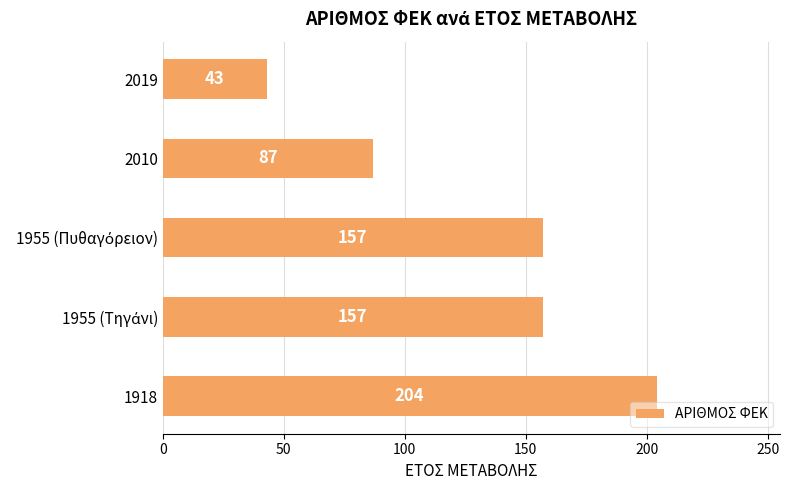

The value at 2010 is 51. True or false?

False